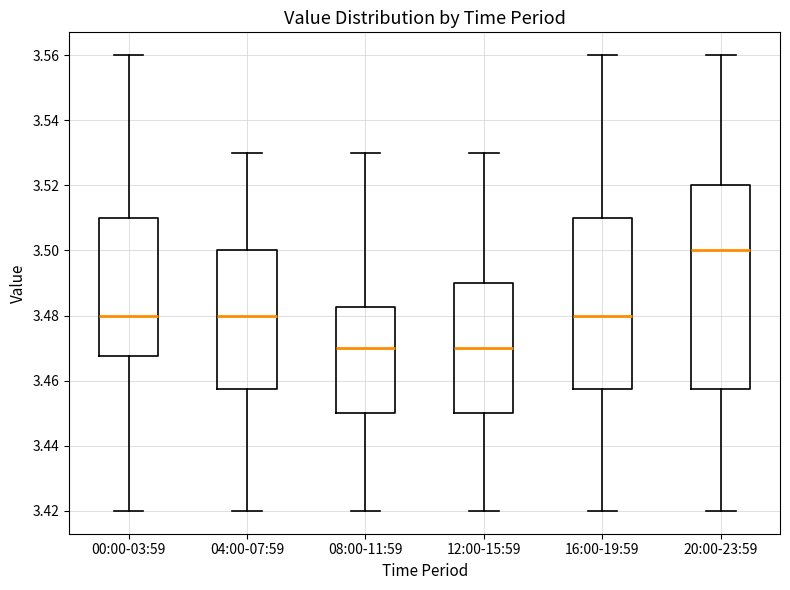

Reading left to right, read every box against the y-axis: the position of its median line, the range the box covers, and the ends of its whiskers. The values are not printed on the chart, so give them approximately, as read against the axis.

00:00-03:59: median 3.480, box 3.468 to 3.510, whiskers 3.420 to 3.560
04:00-07:59: median 3.480, box 3.458 to 3.500, whiskers 3.420 to 3.530
08:00-11:59: median 3.470, box 3.450 to 3.482, whiskers 3.420 to 3.530
12:00-15:59: median 3.470, box 3.450 to 3.490, whiskers 3.420 to 3.530
16:00-19:59: median 3.480, box 3.458 to 3.510, whiskers 3.420 to 3.560
20:00-23:59: median 3.500, box 3.458 to 3.520, whiskers 3.420 to 3.560